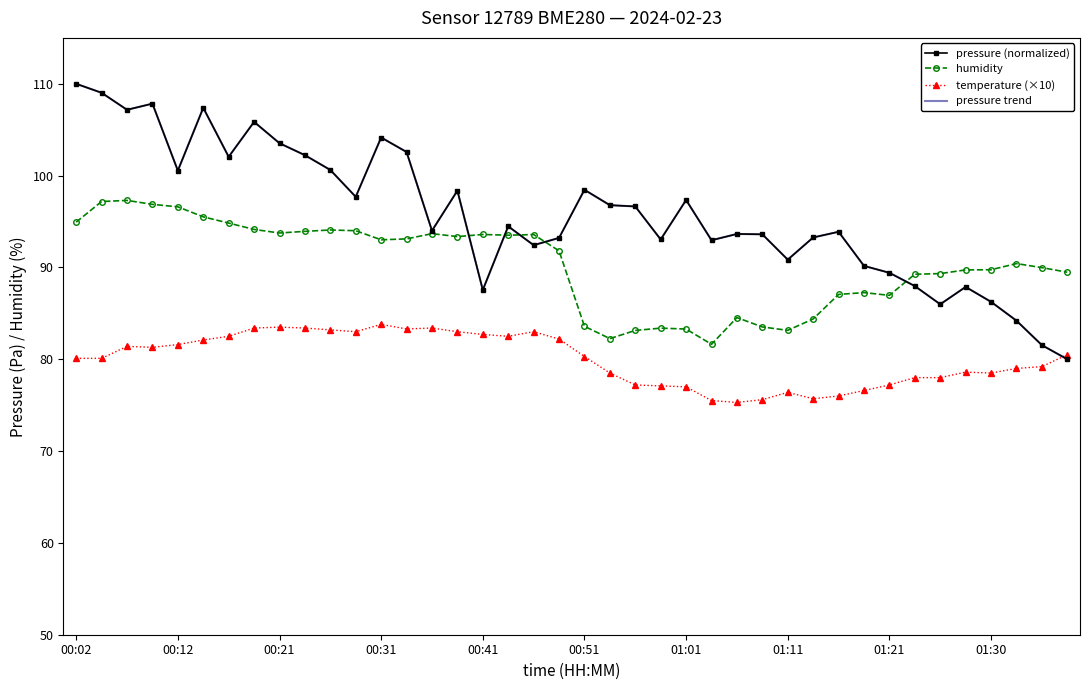

At which label does pressure (normalized) reach its minimum?

39